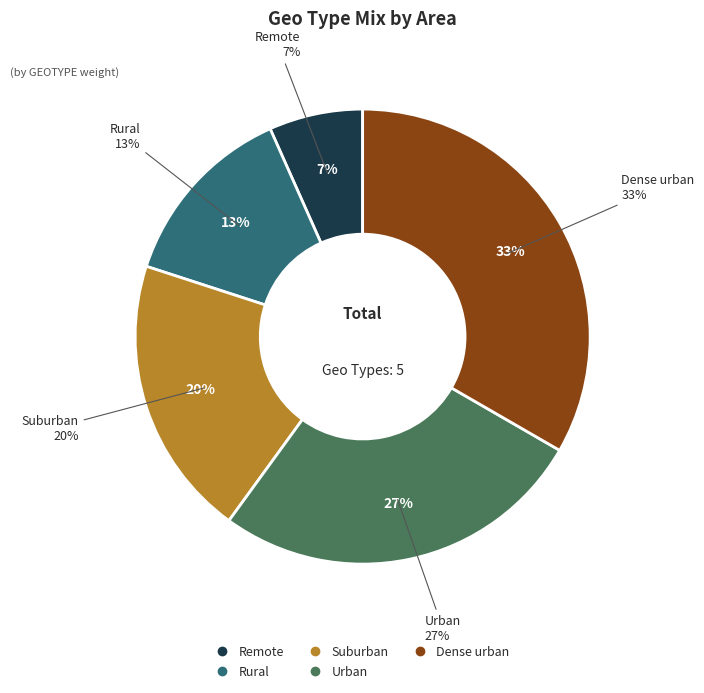

Is there a majority slice in this chart?

No